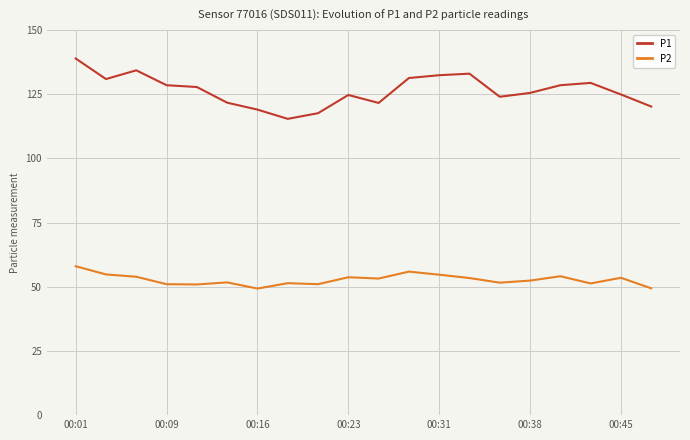

True or false: P1 and P2 intersect in this chart.

False